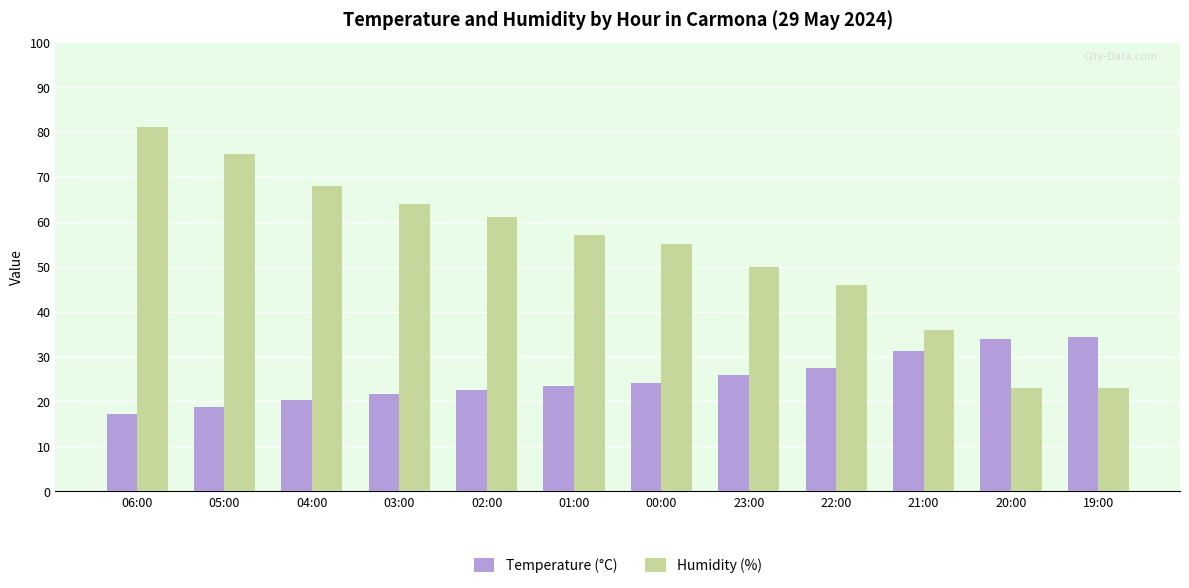

Rank the series by their average value, from lowest to highest.

Temperature (°C), Humidity (%)